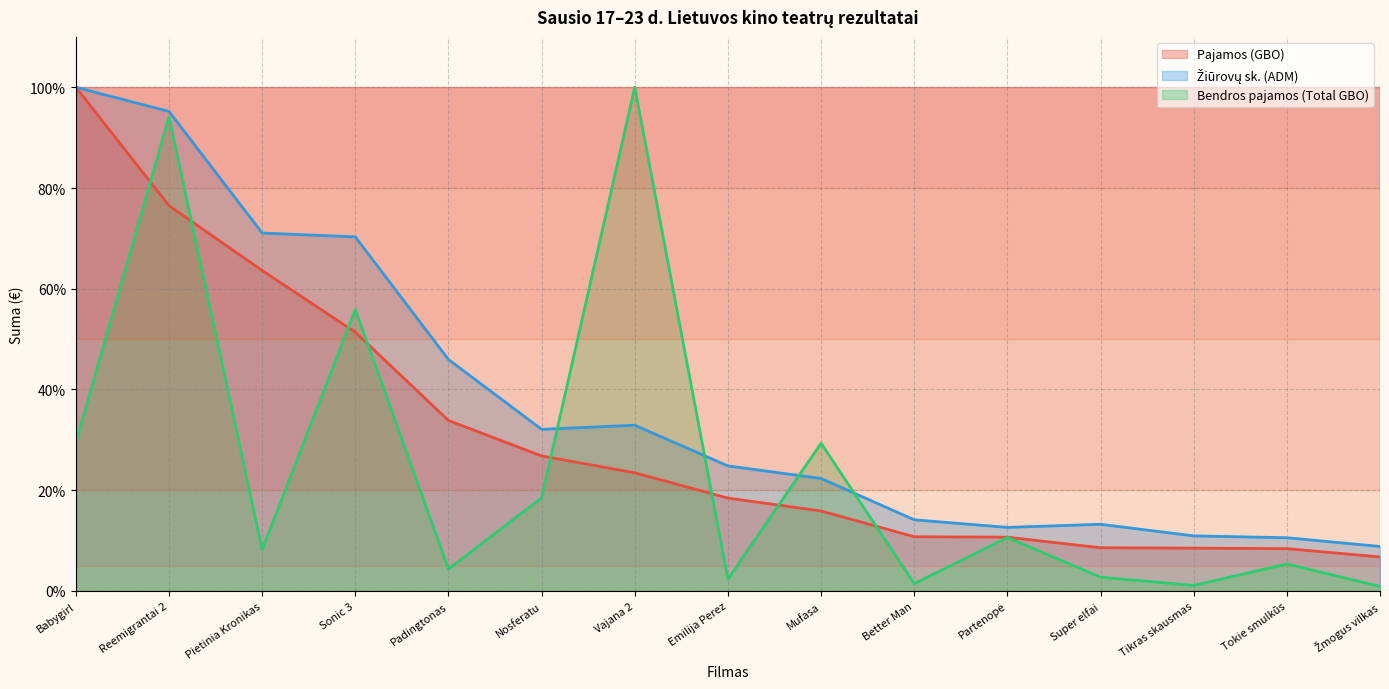

How many interior local valleys does the Bendros pajamos (Total GBO) series have?

5